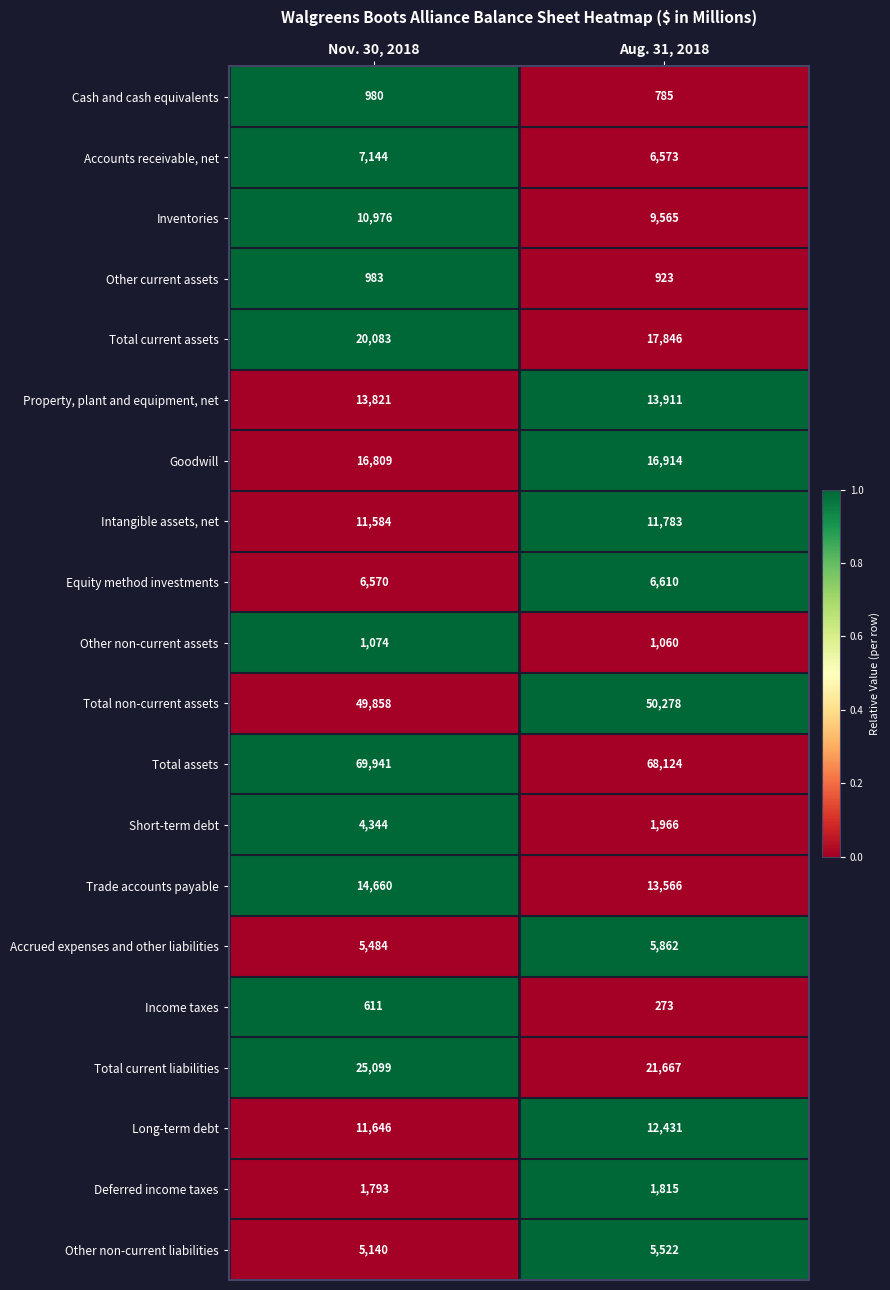

What is the spread (max minus min) of values at Nov. 30, 2018?

69330